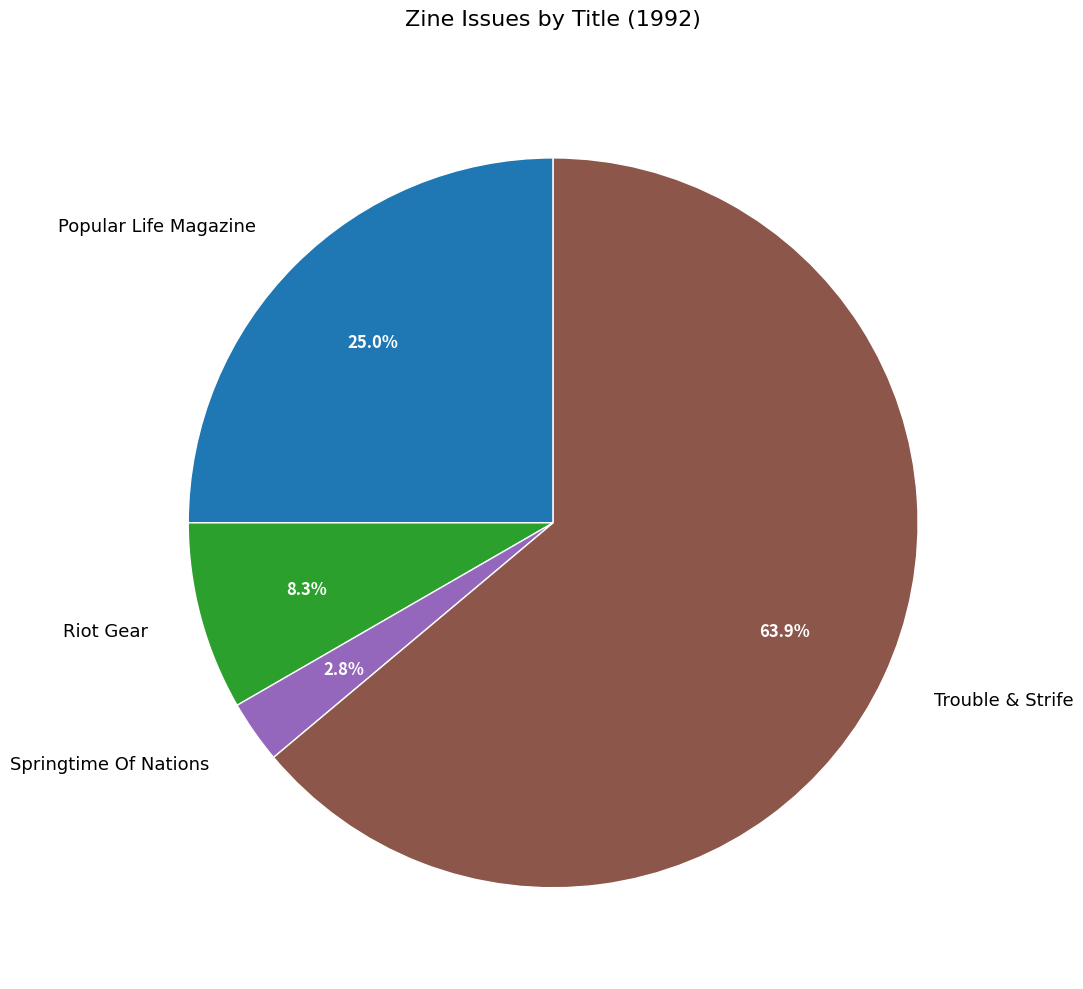

To the nearest percent, what is the average slice percentage?

25%